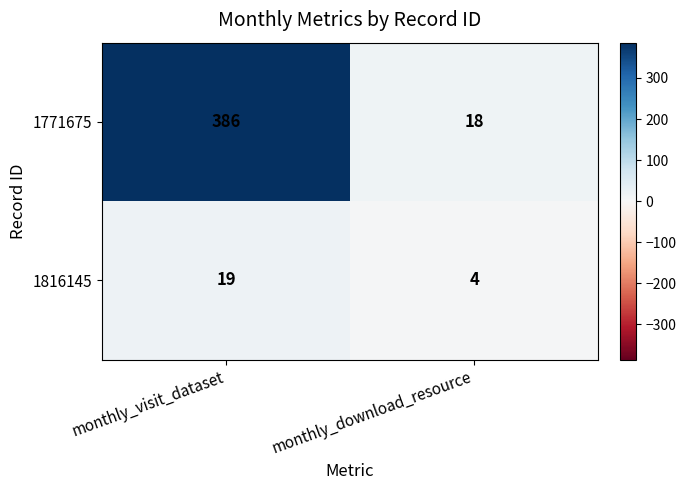

List the series in order of their peak value, lowest first.

1816145, 1771675